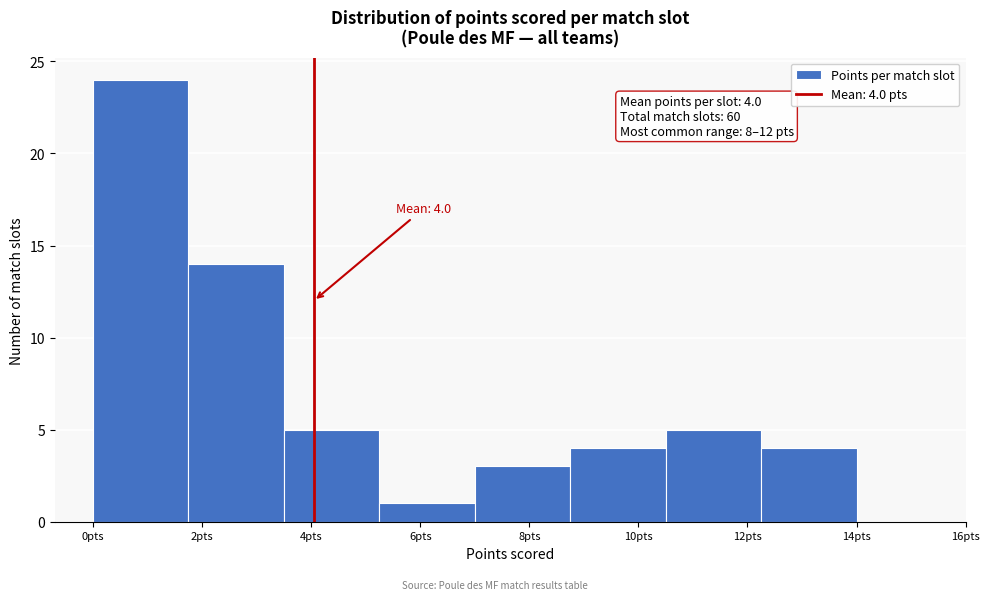

Which range on the x-axis has the tallest bar?

0.00 to 1.75